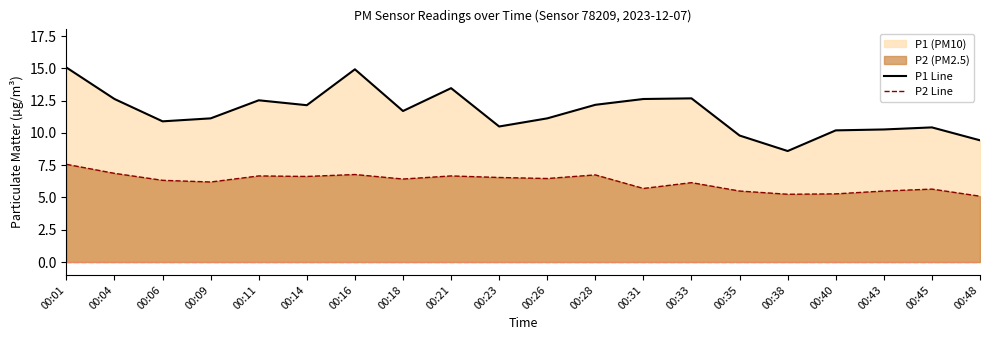

At 00:45, list the series in order from largest to smallest.

P1 Line, P2 Line